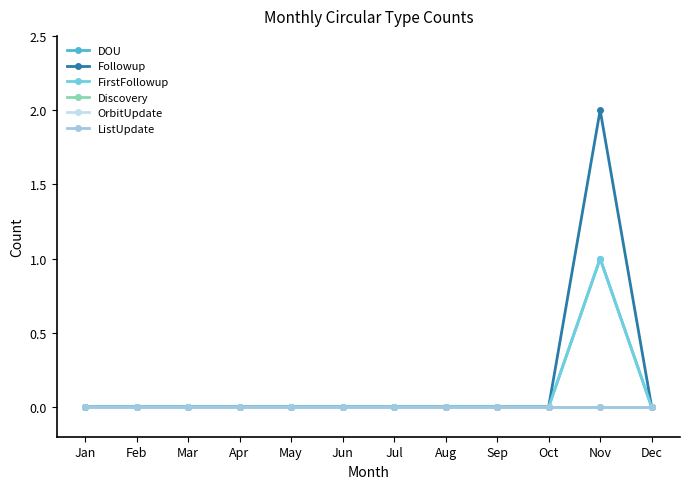

Reading right to left, list all the values displayed in this chart.

DOU: 0	1	0	0	0	0	0	0	0	0	0	0
Followup: 0	2	0	0	0	0	0	0	0	0	0	0
FirstFollowup: 0	1	0	0	0	0	0	0	0	0	0	0
Discovery: 0	0	0	0	0	0	0	0	0	0	0	0
OrbitUpdate: 0	0	0	0	0	0	0	0	0	0	0	0
ListUpdate: 0	0	0	0	0	0	0	0	0	0	0	0